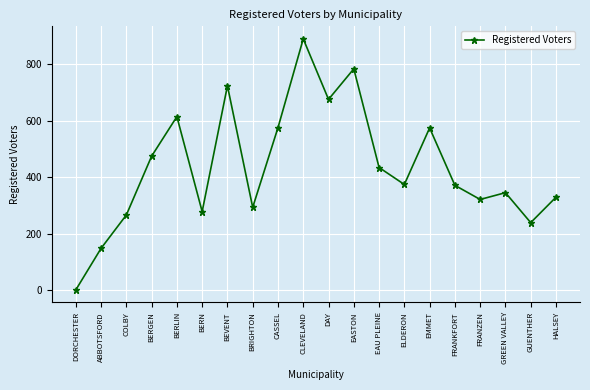

What is the ratio of the value at BERGEN to the value at BERN?

1.7